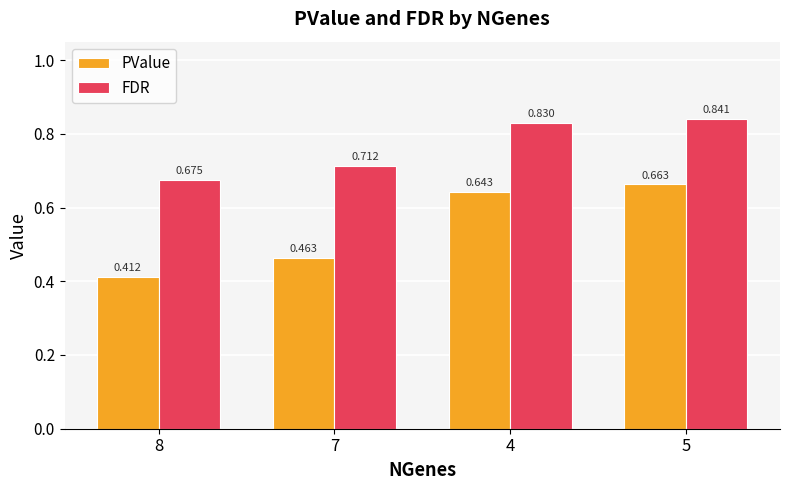

List the series in order of their overall mean, lowest first.

PValue, FDR